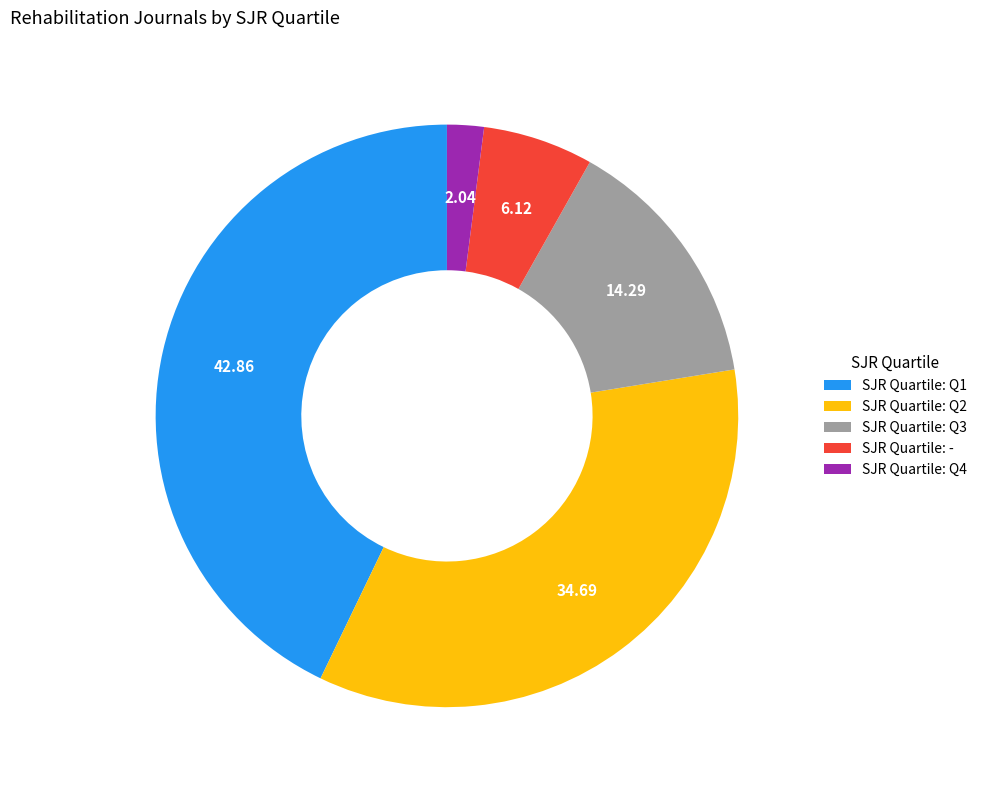

Does SJR Quartile: Q3 account for over 50% of the chart?

No